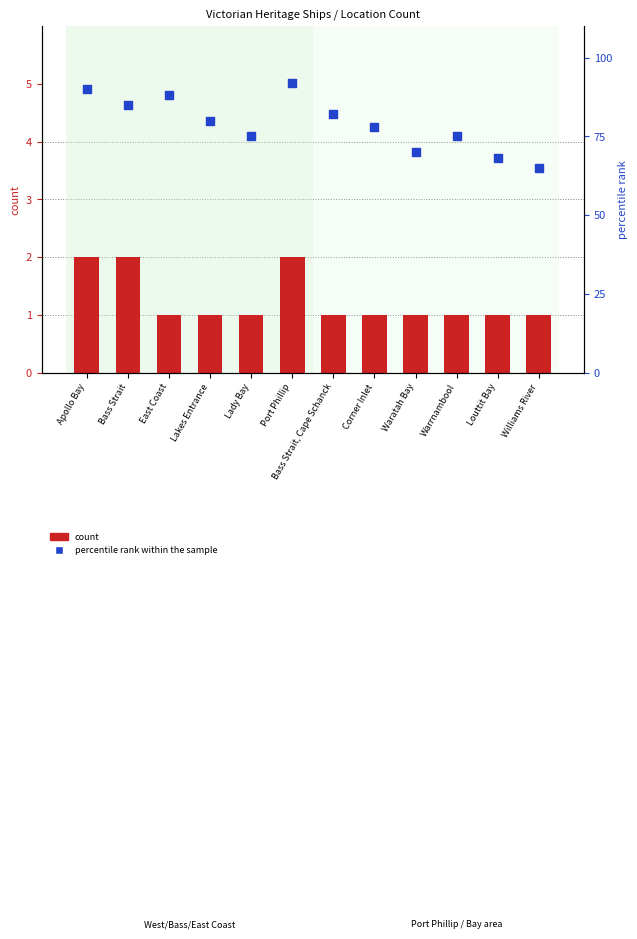

Which series has the widest spread of Y values?

percentile rank within the sample